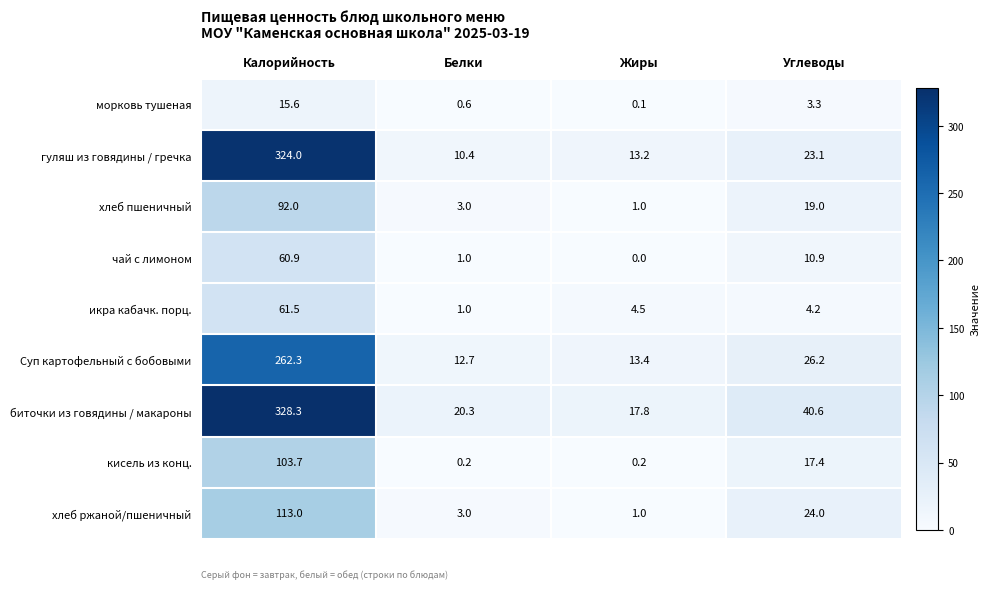

The value of гуляш из говядины / гречка at Калорийность is 473.0. True or false?

False